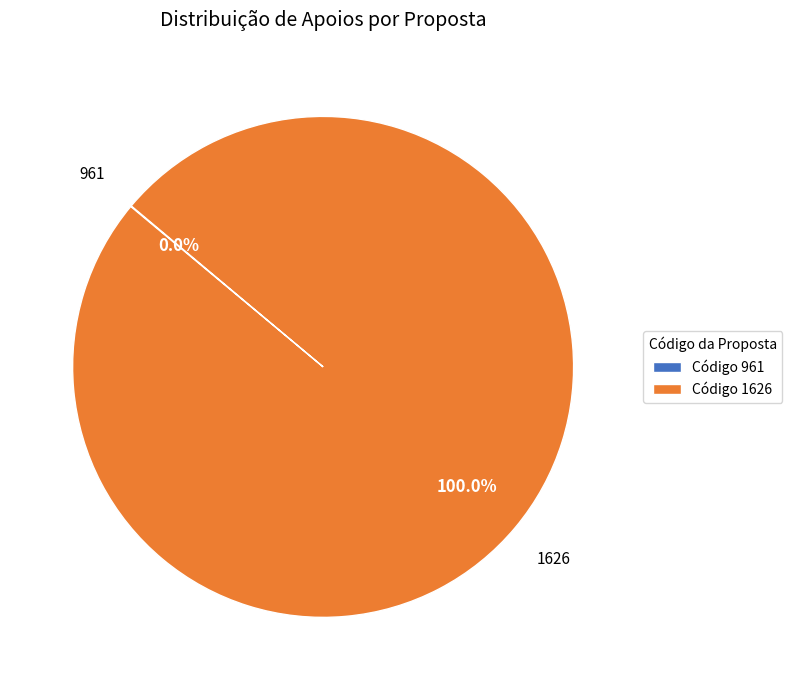

Does any single category account for the majority?

Yes